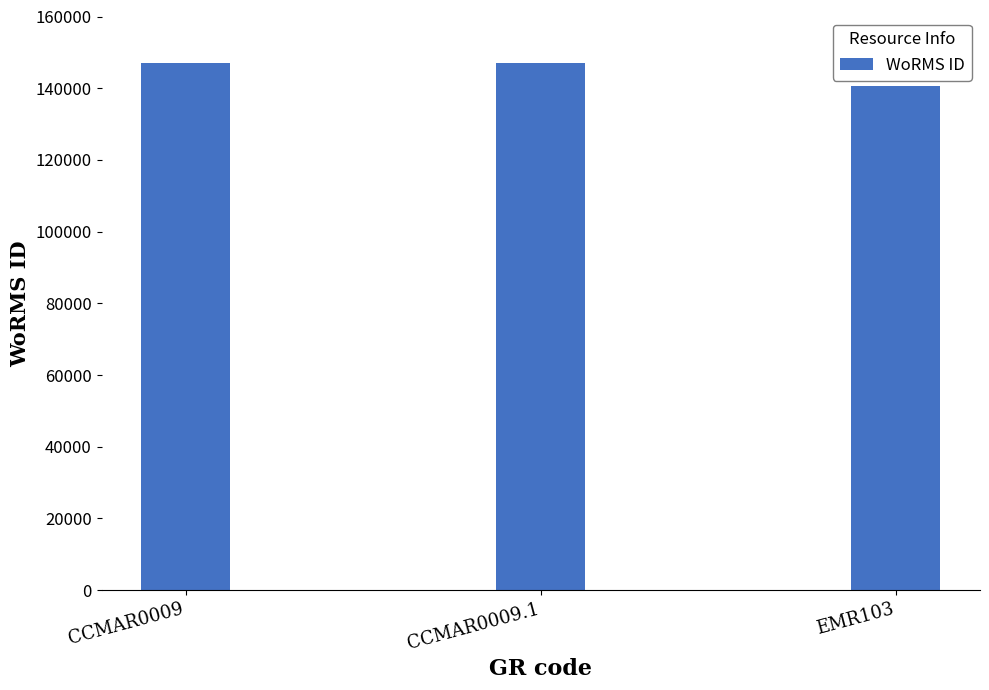

What is the smallest value displayed?

140656